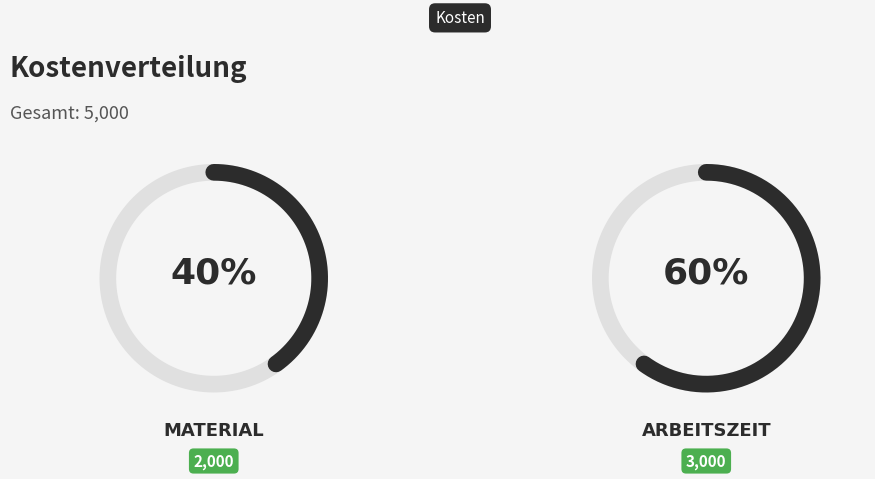

How many slices are in this pie chart?

2